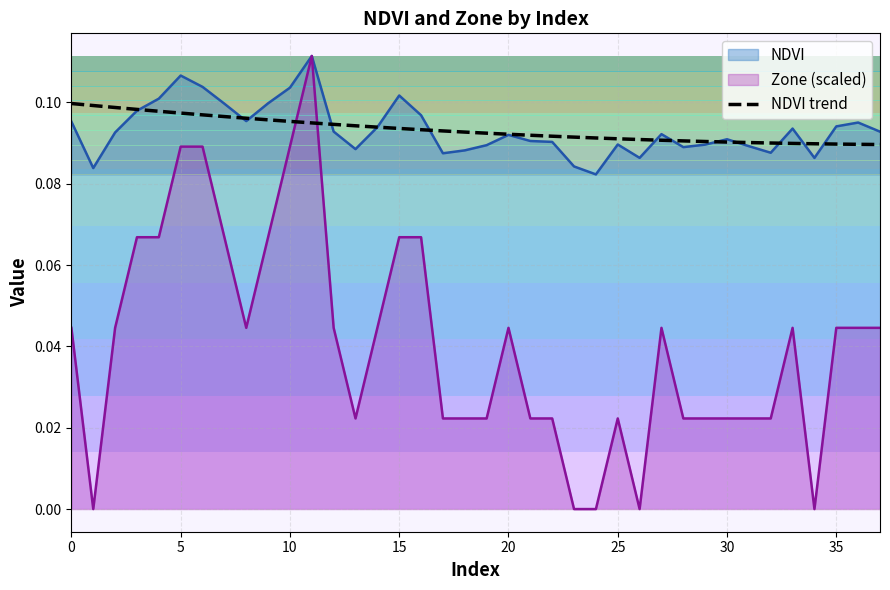

What is the value of the 25th point from the left?

0.1